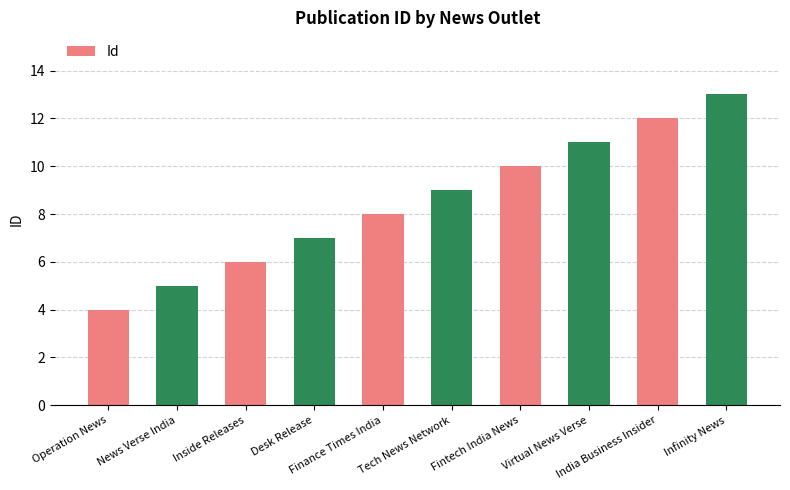

What is the difference between the maximum and minimum values?

9